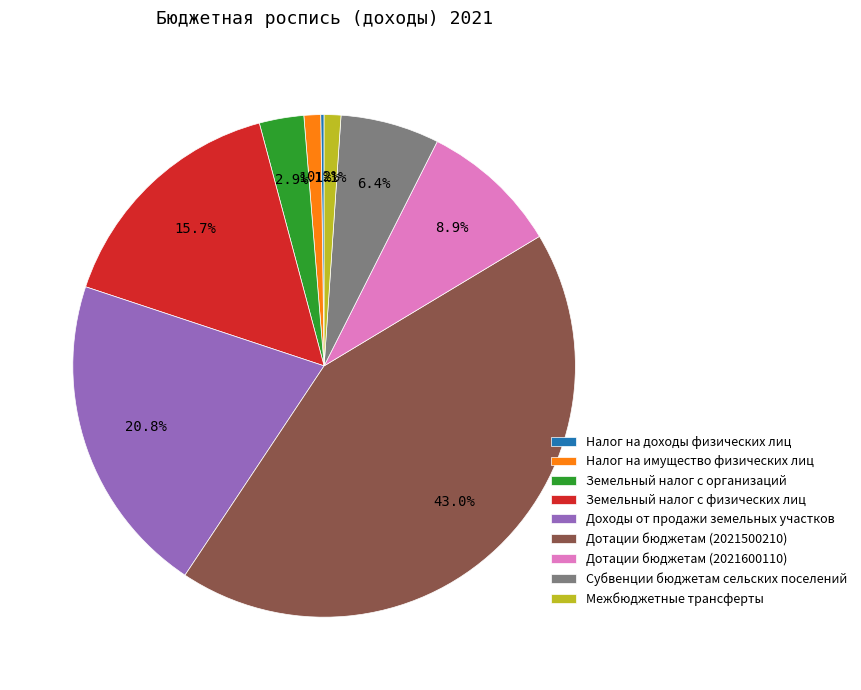

To the nearest percent, what percentage of the pie is Дотации бюджетам (2021600110)?

9%